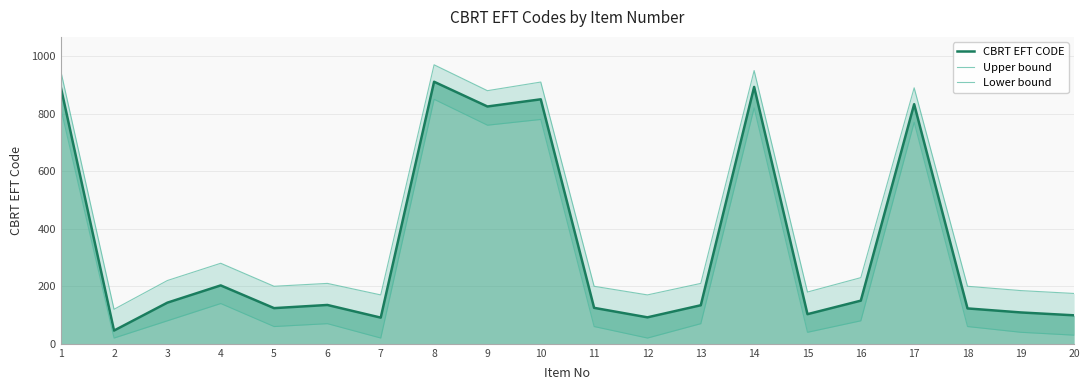

At which label does Lower bound first exceed 70?

1